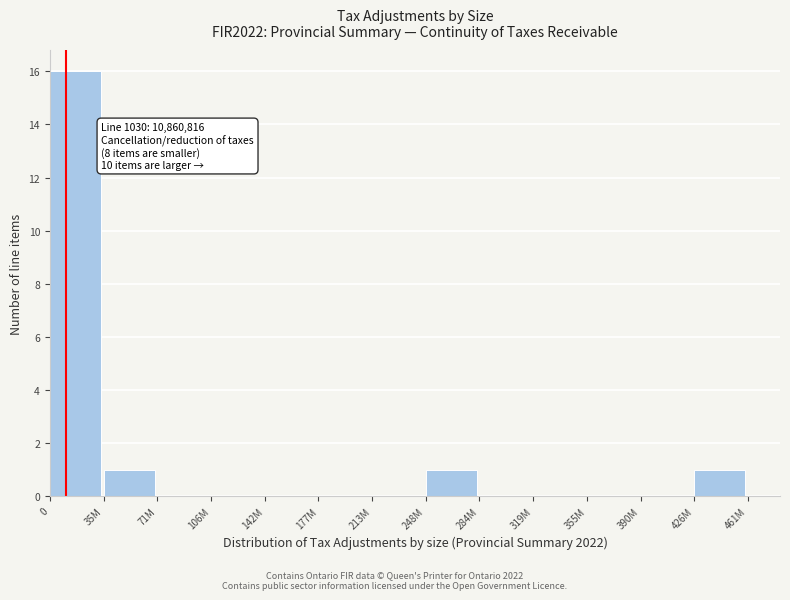

Reading left to right, list all the values displayed in this chart.

0=16	35M=1	71M=0	106M=0	142M=0	177M=0	213M=0	248M=1	284M=0	319M=0	355M=0	390M=0	426M=1